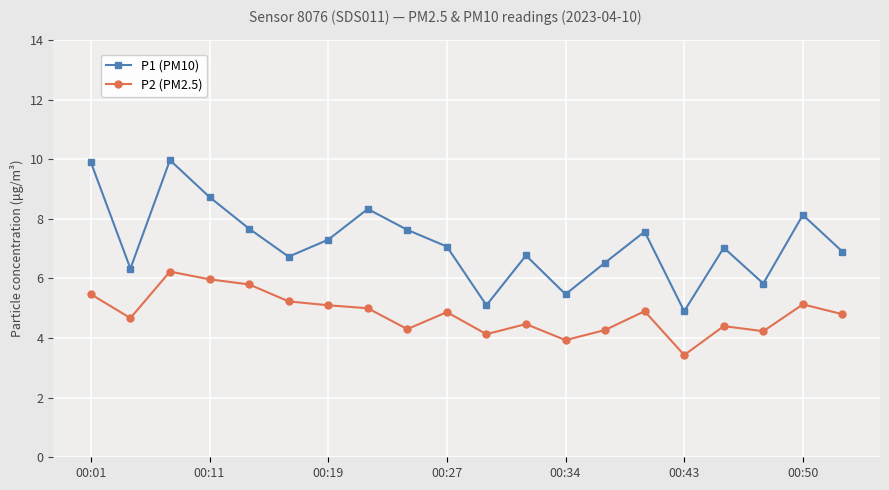

True or false: P2 (PM2.5) and P1 (PM10) intersect in this chart.

False